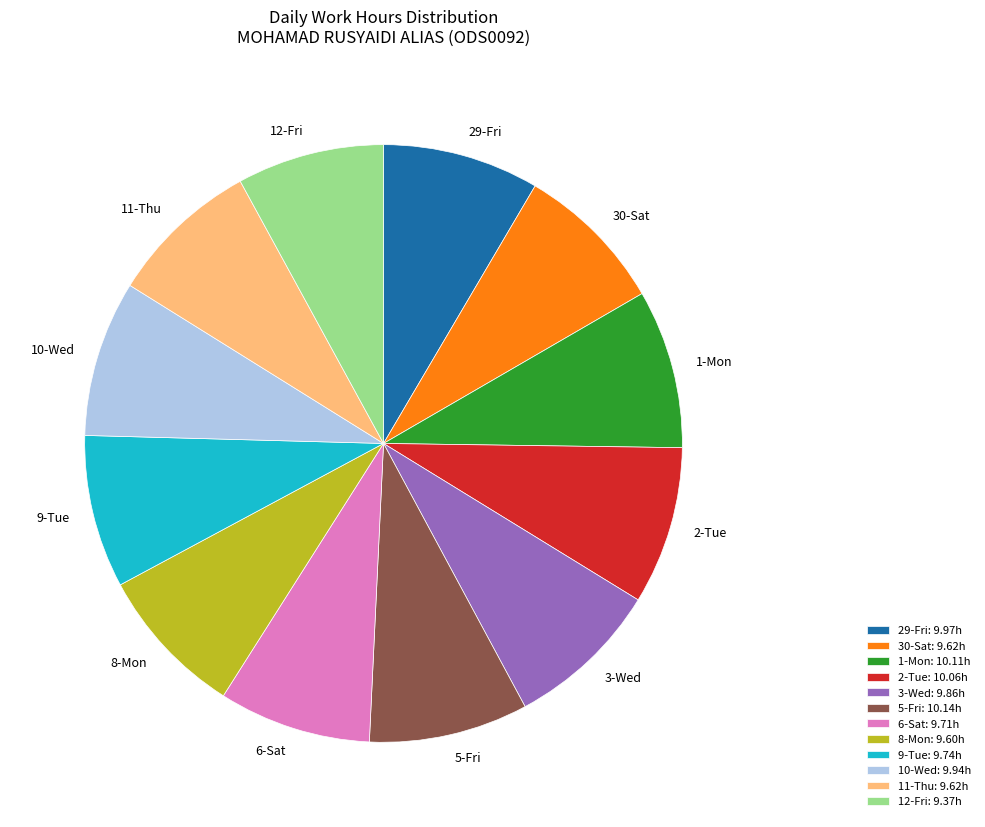

What is the ratio of the value at 5-Fri to the value at 3-Wed?

1.0